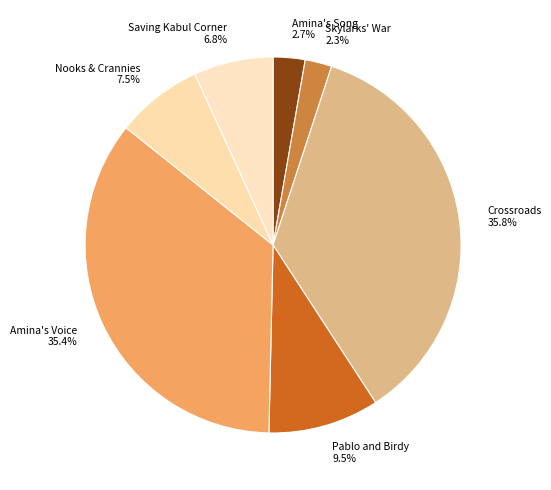

Does Saving Kabul Corner account for over 50% of the chart?

No